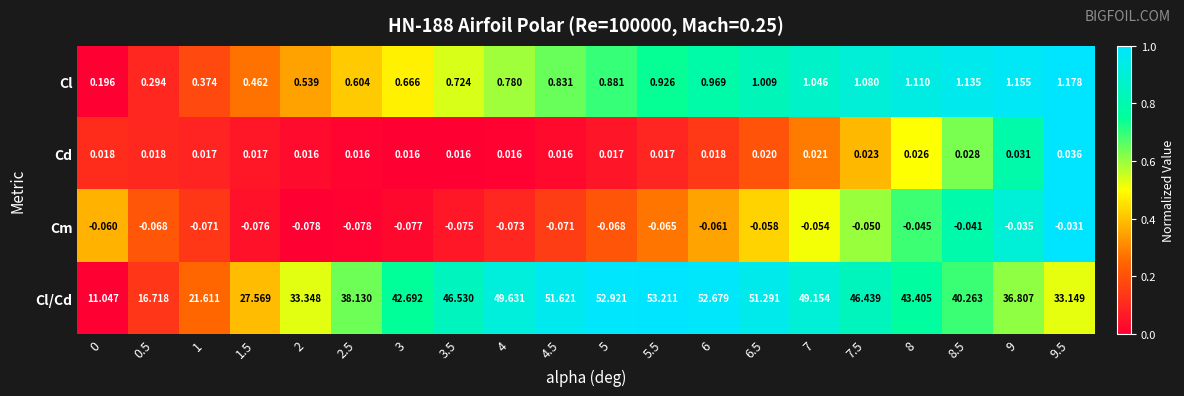

Which series has the largest total across all categories?

Cl/Cd